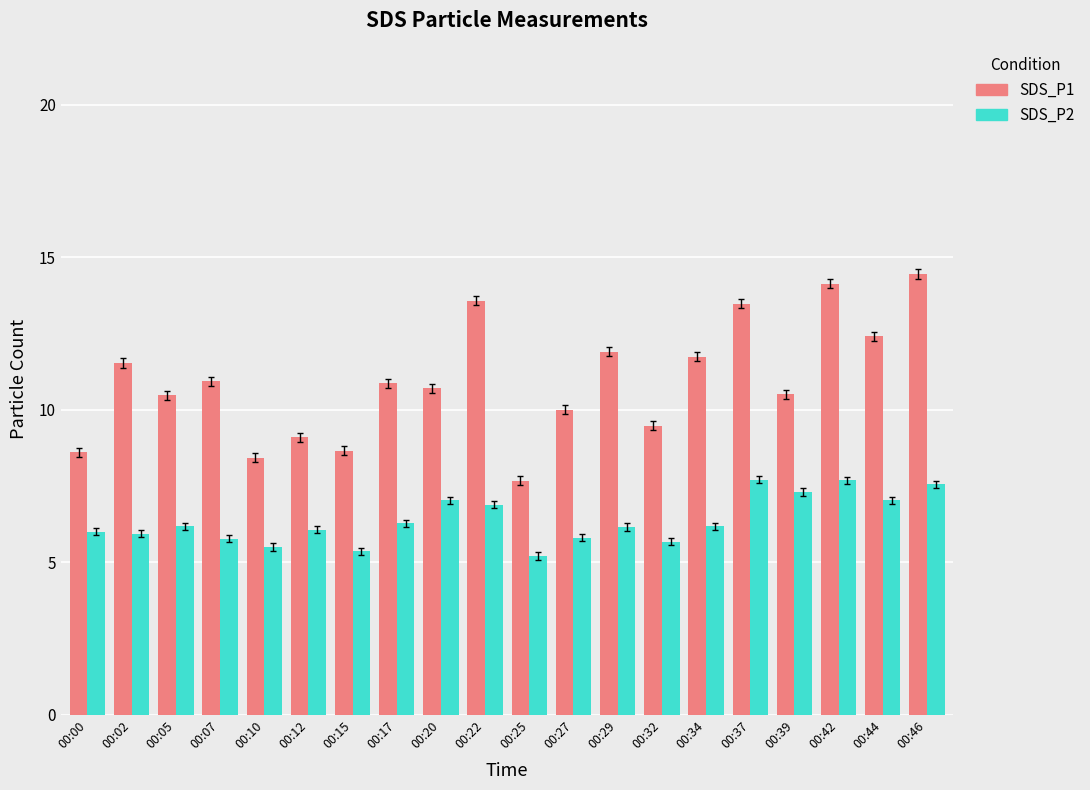

Is the value of SDS_P2 at 00:00 greater than the value of SDS_P1 at 00:02?

No